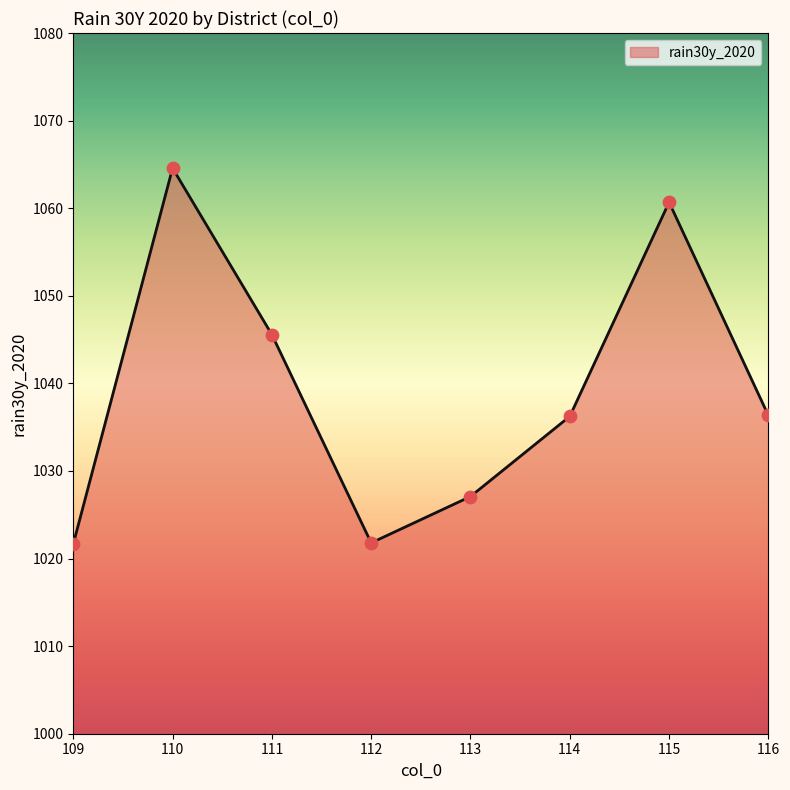

What is the ratio of the value at 112 to the value at 109?

1.0